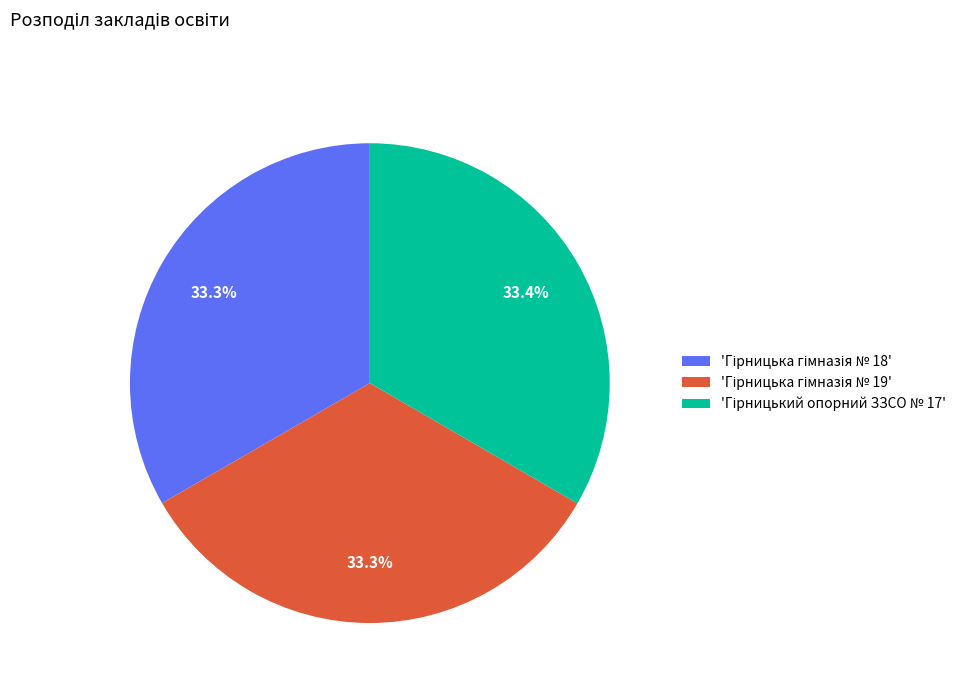

Is there a majority slice in this chart?

No